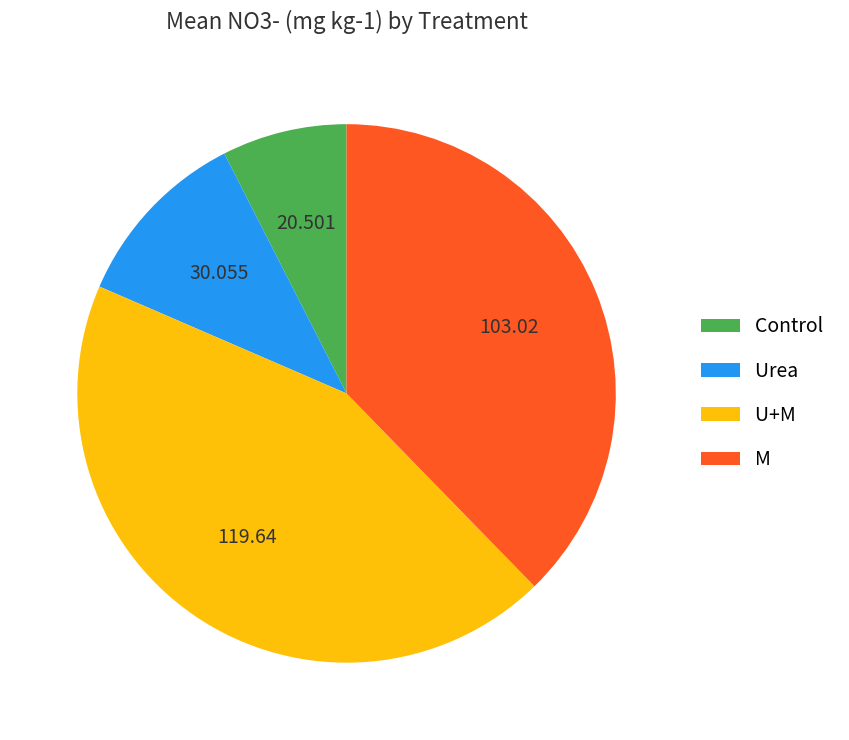

Which has a higher value, Urea or Control?

Urea